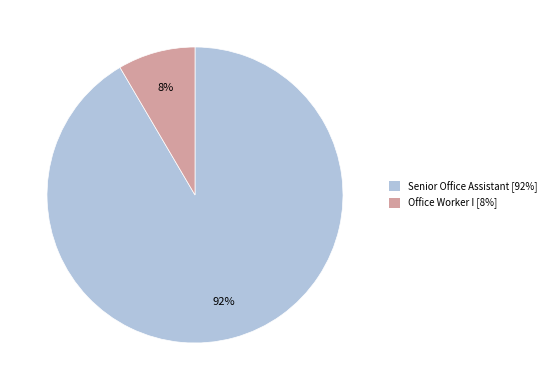

Between Office Worker I and Senior Office Assistant, which is larger?

Senior Office Assistant